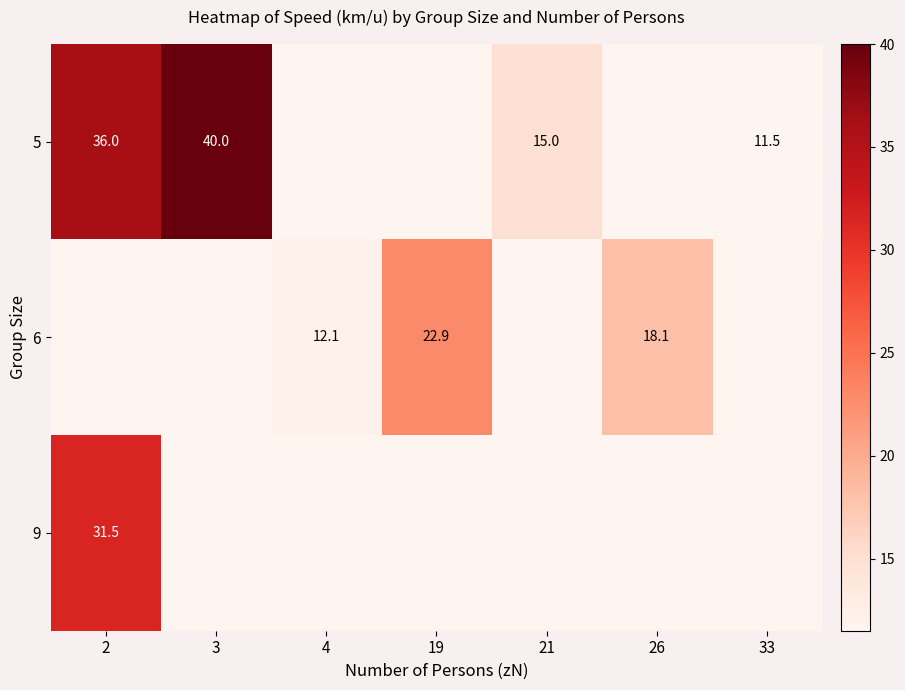

Which category has the highest value across all series?

3